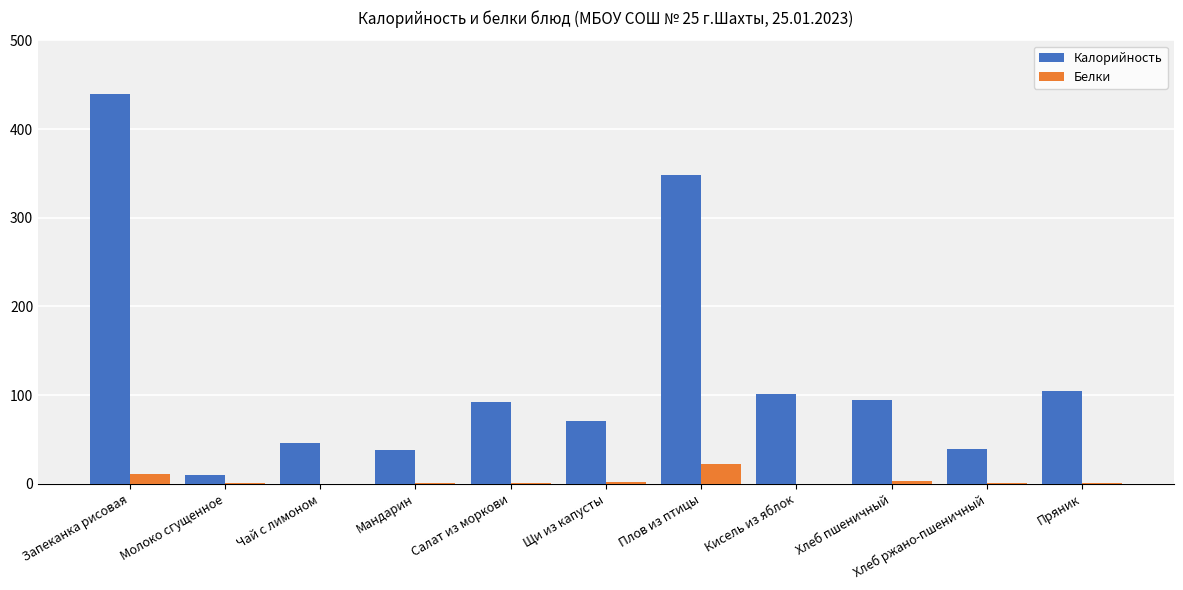

Between Мандарин and Пряник, which series saw the biggest shift?

Калорийность